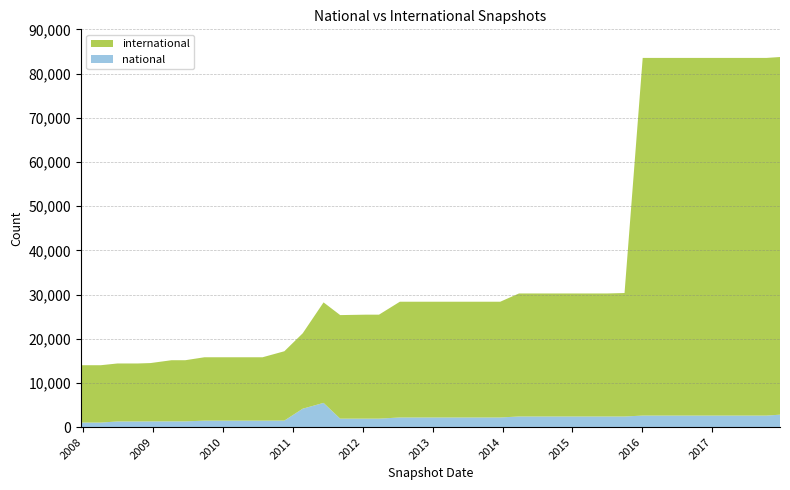

Reading left to right, list all the values displayed in this chart.

national: 2007-12-19=1037	2008-04-01=1037	2008-06-27=1287	2008-10-10=1287	2008-12-17=1302	2009-04-06=1311	2009-06-17=1311	2009-09-25=1468	2009-12-16=1468	2010-04-01=1468	2010-07-26=1468	2010-11-17=1484	2011-02-21=4174	2011-06-10=5490	2011-09-05=1921	2012-01-18=1926	2012-03-26=1926	2012-07-13=2189	2012-10-31=2189	2012-12-11=2189	2013-02-20=2189	2013-05-21=2189	2013-07-09=2189	2013-09-10=2189	2013-12-20=2189	2014-03-28=2412	2014-09-08=2412	2015-01-19=2412	2015-04-09=2412	2015-07-03=2412	2015-10-01=2412	2016-01-04=2618	2016-04-05=2618	2016-07-04=2618	2016-10-07=2618	2016-12-27=2618	2017-04-12=2618	2017-07-24=2618	2017-10-12=2618	2017-12-22=2821
international: 2007-12-19=12975	2008-04-01=12975	2008-06-27=13118	2008-10-10=13118	2008-12-17=13197	2009-04-06=13831	2009-06-17=13831	2009-09-25=14342	2009-12-16=14342	2010-04-01=14342	2010-07-26=14342	2010-11-17=15687	2011-02-21=17061	2011-06-10=22736	2011-09-05=23430	2012-01-18=23523	2012-03-26=23523	2012-07-13=26186	2012-10-31=26186	2012-12-11=26186	2013-02-20=26186	2013-05-21=26186	2013-07-09=26186	2013-09-10=26186	2013-12-20=26186	2014-03-28=27834	2014-09-08=27834	2015-01-19=27834	2015-04-09=27834	2015-07-03=27834	2015-10-01=27935	2016-01-04=80915	2016-04-05=80915	2016-07-04=80915	2016-10-07=80915	2016-12-27=80915	2017-04-12=80915	2017-07-24=80915	2017-10-12=80915	2017-12-22=80915